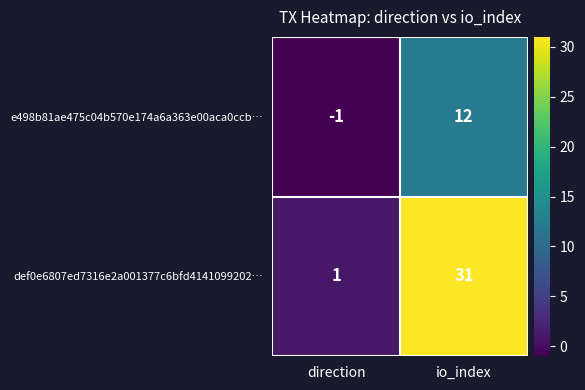

Read the def0e6807ed7316e2a001377c6bfd4141099202… value at io_index.

31